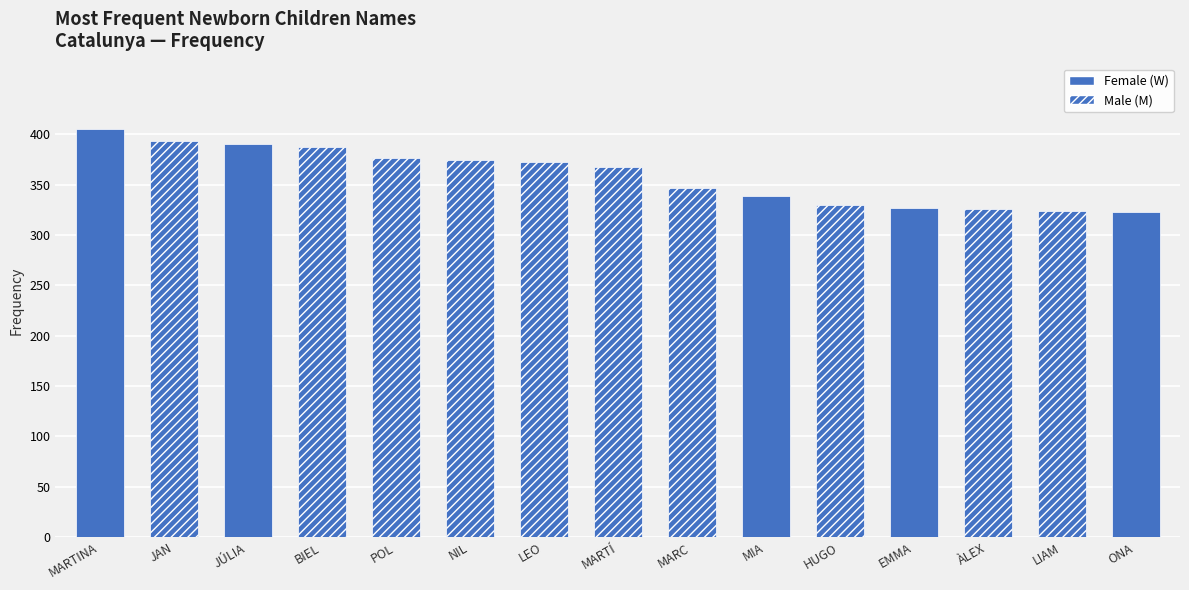

How many bars are there in total?

15